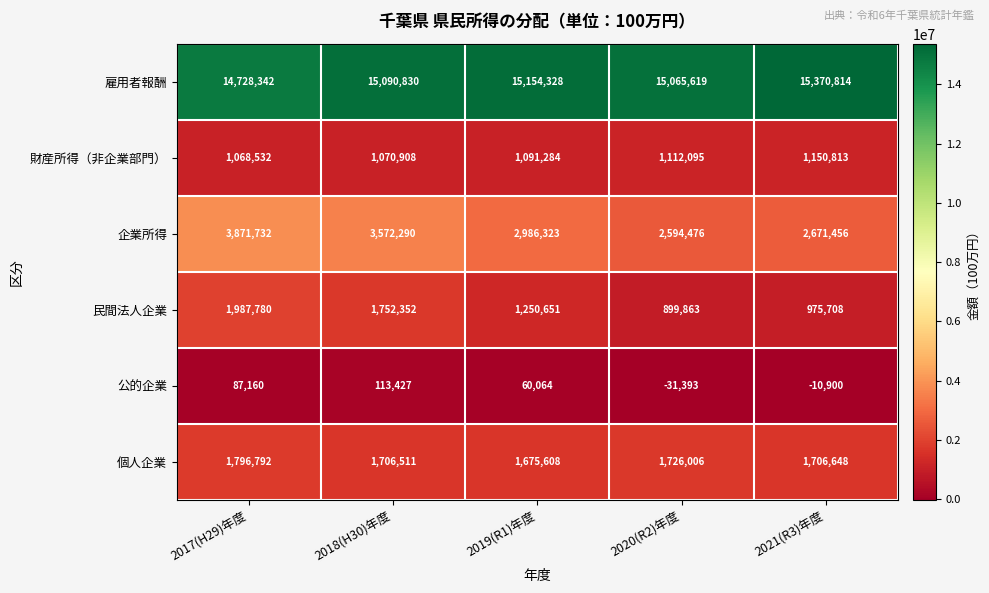

Reading left to right, extract all data points from this chart.

雇用者報酬: 14728342	15090830	15154328	15065619	15370814
財産所得（非企業部門）: 1068532	1070908	1091284	1112095	1150813
企業所得: 3871732	3572290	2986323	2594476	2671456
民間法人企業: 1987780	1752352	1250651	899863	975708
公的企業: 87160	113427	60064	-31393	-10900
個人企業: 1796792	1706511	1675608	1726006	1706648